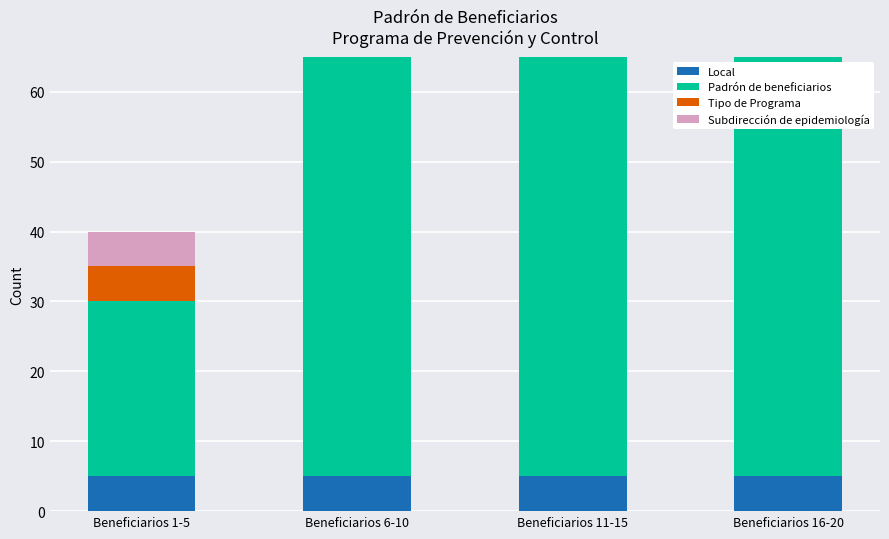

Count the number of categories in the chart.

4